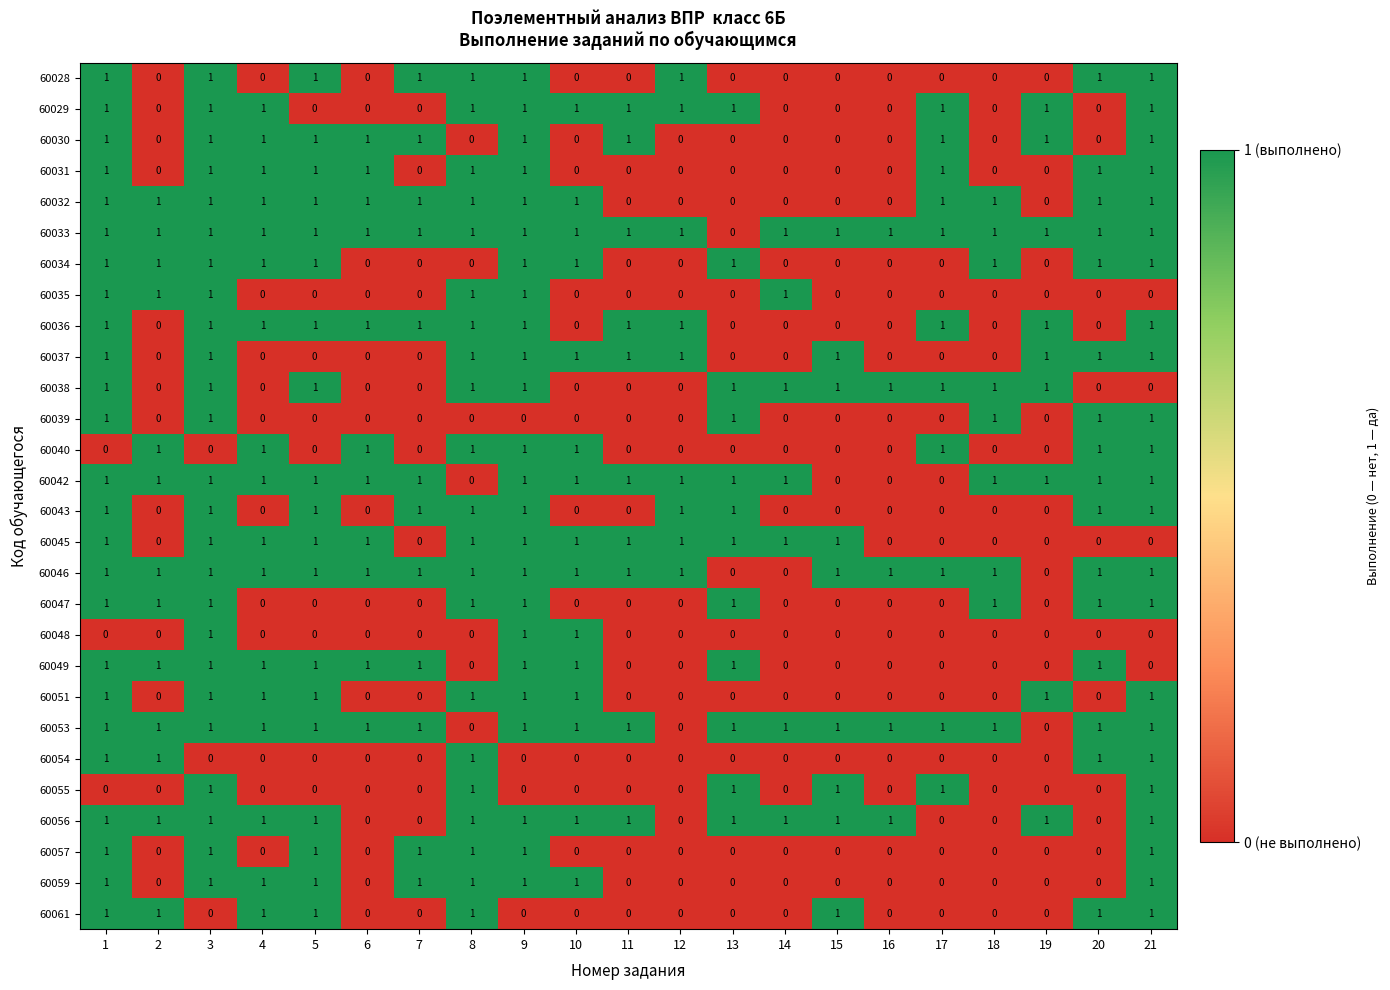

Which series has the largest total across all categories?

60033